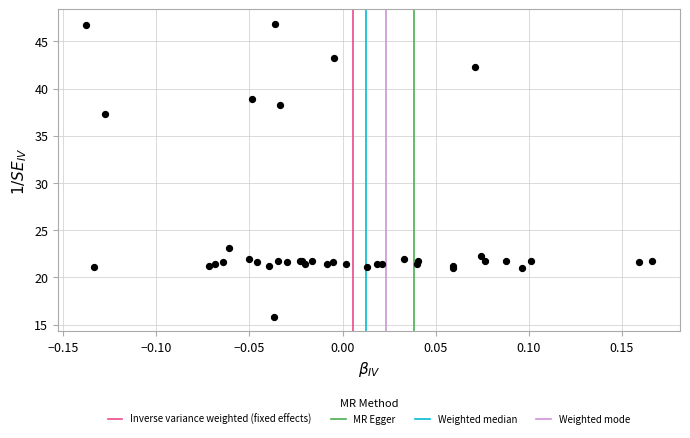

What Y value in the scatter plot is closest to 31?

37.3